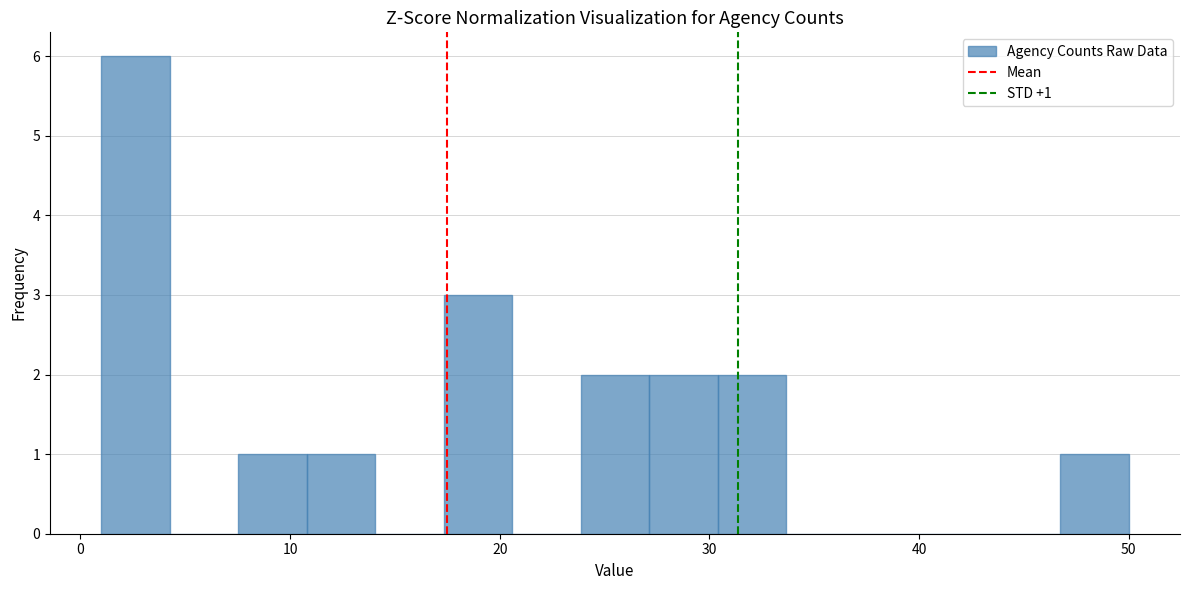

Around what value on the x-axis is the tallest bar? Give the approximate position of its centre, as read against the axis.

3